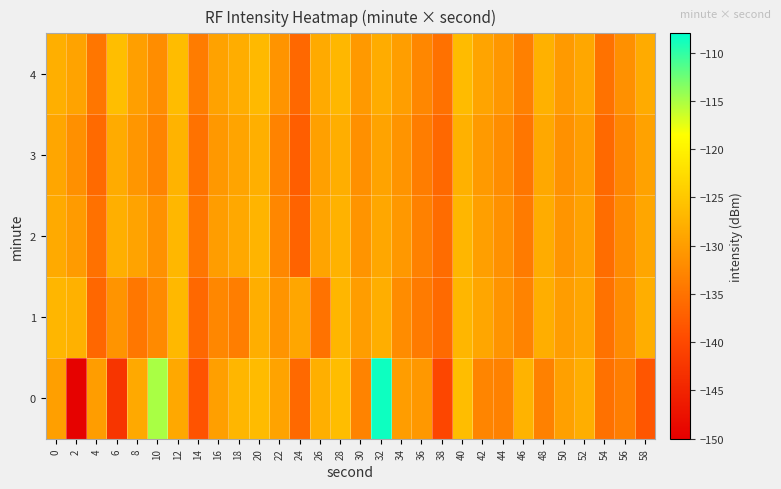

Reading left to right, transcribe all the data shown in this chart.

0: 0=-129.7	2=-149.7	4=-129.9	6=-142.6	8=-128.6	10=-115.0	12=-128.6	14=-138.6	16=-129.7	18=-127.0	20=-126.4	22=-129.3	24=-136.1	26=-127.8	28=-126.2	30=-133.1	32=-108.7	34=-130.0	36=-130.5	38=-140.3	40=-126.1	42=-132.8	44=-133.2	46=-127.4	48=-133.2	50=-129.6	52=-128.0	54=-135.1	56=-133.6	58=-138.3
1: 0=-127.0	2=-127.5	4=-136.3	6=-131.0	8=-134.5	10=-132.2	12=-126.7	14=-136.2	16=-132.5	18=-133.7	20=-128.0	22=-131.0	24=-129.0	26=-135.0	28=-127.0	30=-130.0	32=-128.0	34=-132.0	36=-134.0	38=-136.0	40=-127.0	42=-129.0	44=-131.0	46=-133.0	48=-128.0	50=-130.0	52=-129.0	54=-135.0	56=-132.0	58=-128.0
2: 0=-128.5	2=-130.2	4=-135.1	6=-127.8	8=-129.3	10=-131.4	12=-126.9	14=-134.5	16=-130.0	18=-128.7	20=-127.3	22=-132.6	24=-136.8	26=-129.1	28=-127.5	30=-131.0	32=-128.8	34=-130.5	36=-133.2	38=-135.7	40=-127.1	42=-129.8	44=-131.3	46=-134.0	48=-128.2	50=-130.9	52=-129.4	54=-135.6	56=-132.1	58=-128.9
3: 0=-129.0	2=-131.5	4=-136.0	6=-128.3	8=-130.8	10=-132.9	12=-127.4	14=-135.0	16=-130.5	18=-129.2	20=-127.8	22=-133.1	24=-137.3	26=-129.6	28=-128.0	30=-131.5	32=-129.3	34=-131.0	36=-133.7	38=-136.2	40=-127.6	42=-130.3	44=-131.8	46=-134.5	48=-128.7	50=-131.4	52=-129.9	54=-136.1	56=-132.6	58=-129.4
4: 0=-127.8	2=-129.3	4=-134.5	6=-126.1	8=-129.7	10=-131.8	12=-126.3	14=-133.9	16=-129.4	18=-128.1	20=-126.7	22=-131.0	24=-136.2	26=-128.5	28=-126.9	30=-130.4	32=-128.2	34=-129.9	36=-132.6	38=-135.1	40=-126.5	42=-129.2	44=-130.7	46=-133.4	48=-127.6	50=-130.3	52=-128.8	54=-135.0	56=-131.5	58=-128.3